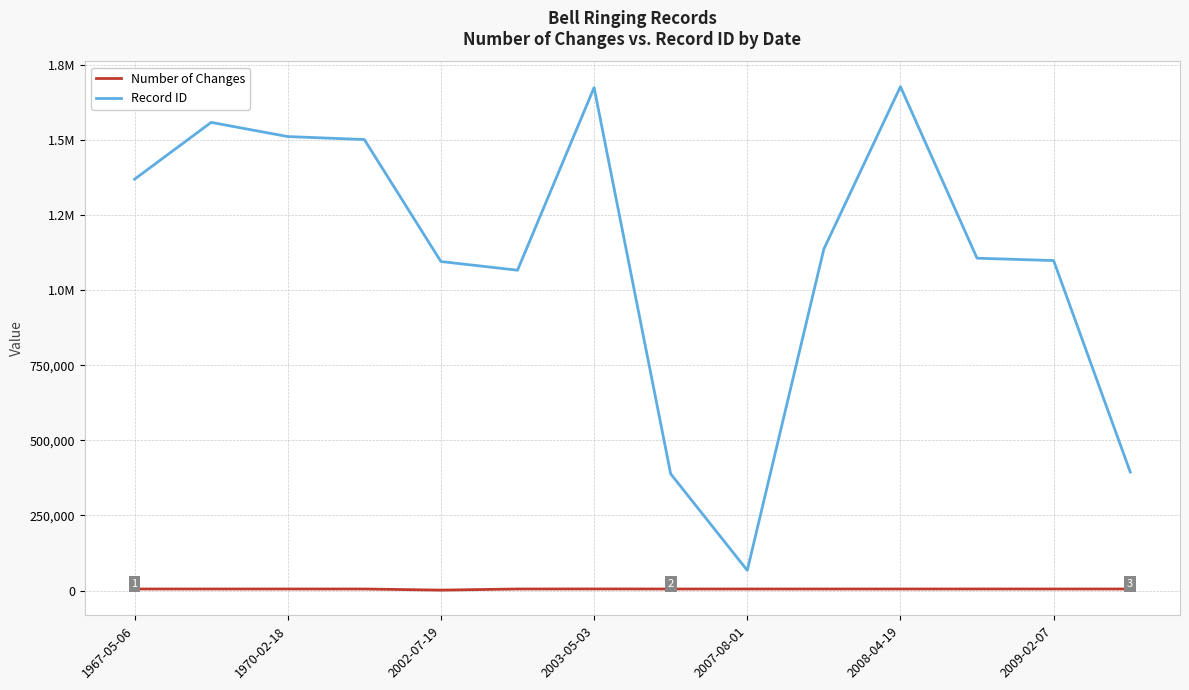

Is this an area chart (filled region under the line)?

No